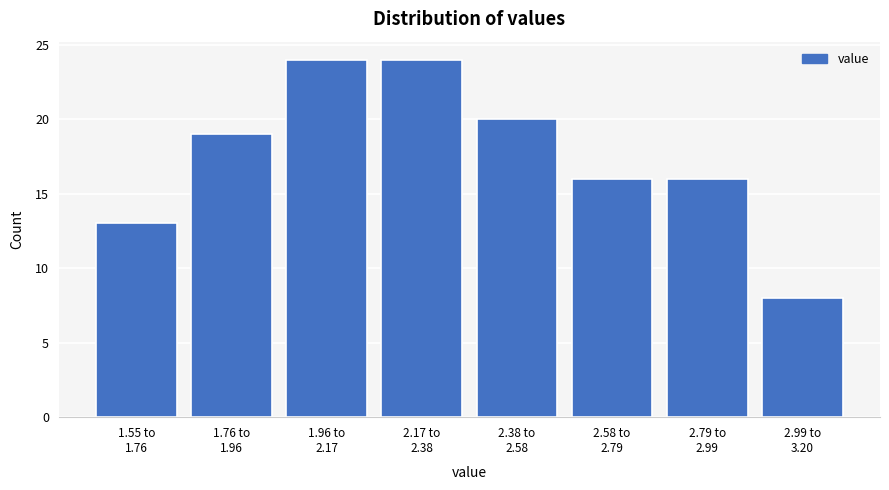

Reading right to left, list all the values displayed in this chart.

8	16	16	20	24	24	19	13